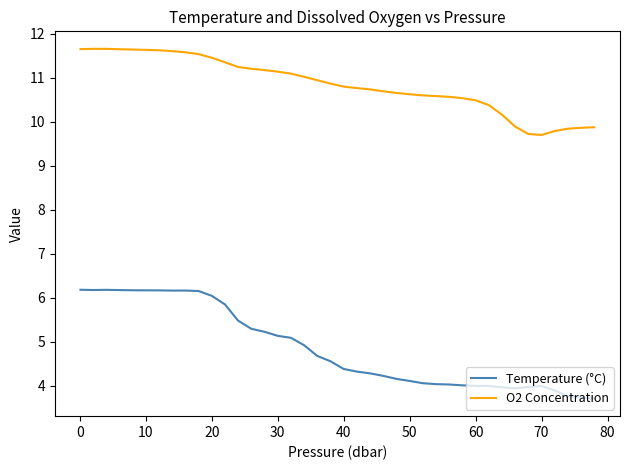

True or false: Temperature (°C) has more than 1 points higher than both neighbors.

True